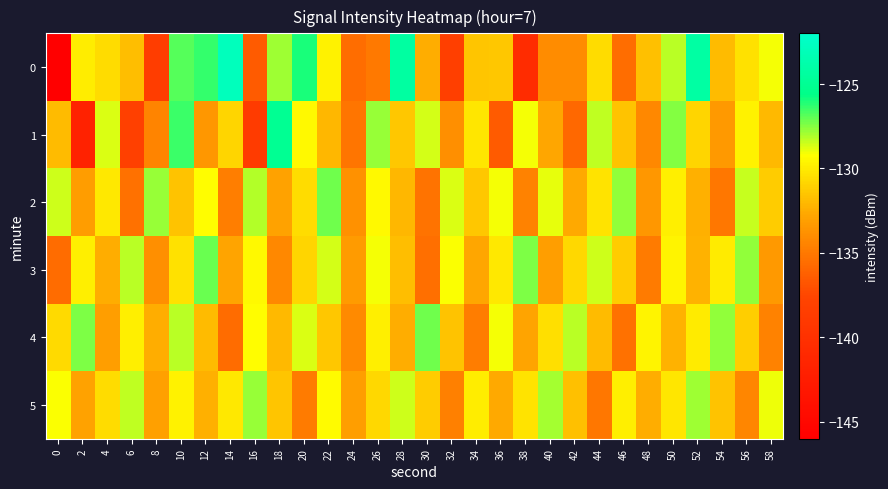

At how many categories does at least one series exceed -126?

5